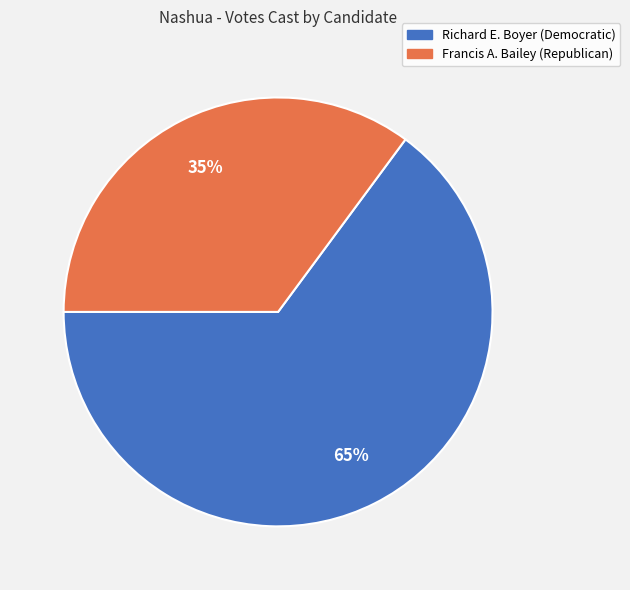

How many slices are in this pie chart?

2